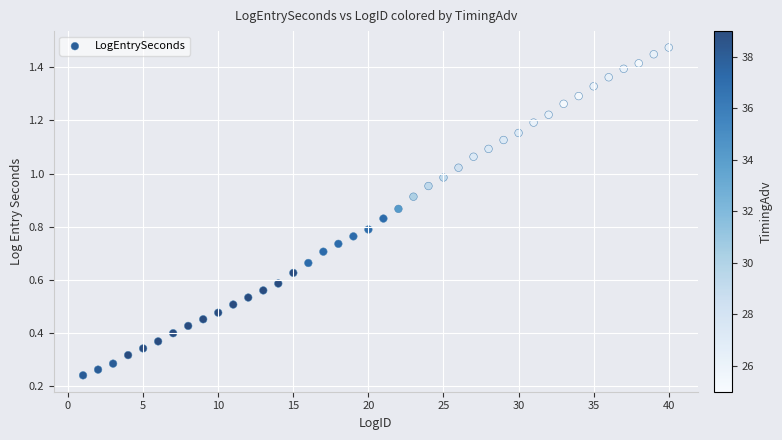

What is the range of X values (max minus min)?

39.0